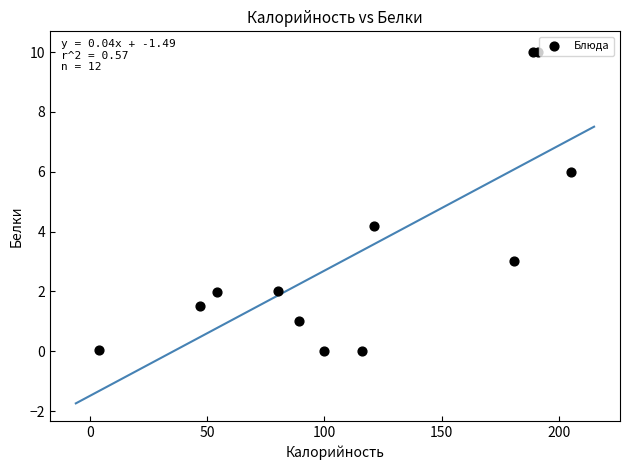

What Y value in the scatter plot is closest to 5?

4.2